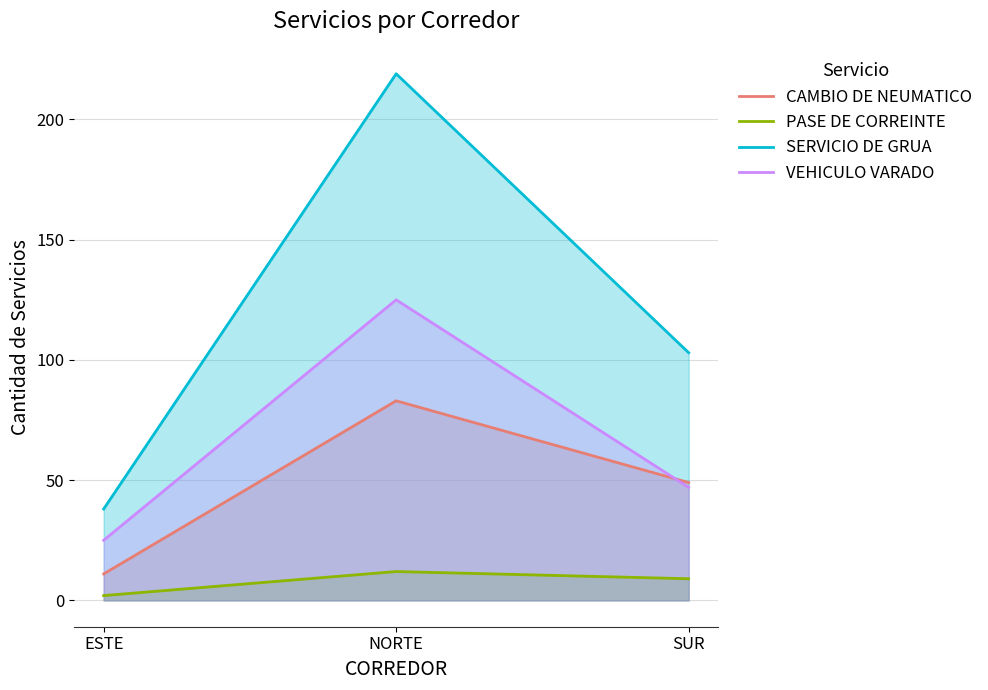

Does the chart display data point markers on the line(s)?

No